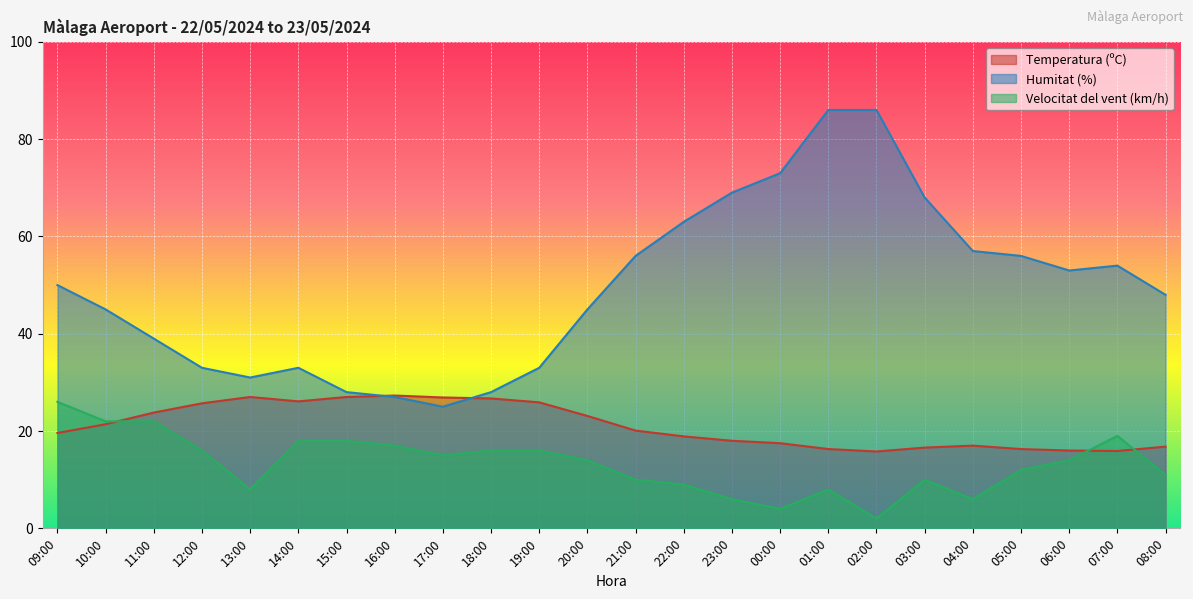

Does the chart display data point markers on the line(s)?

No